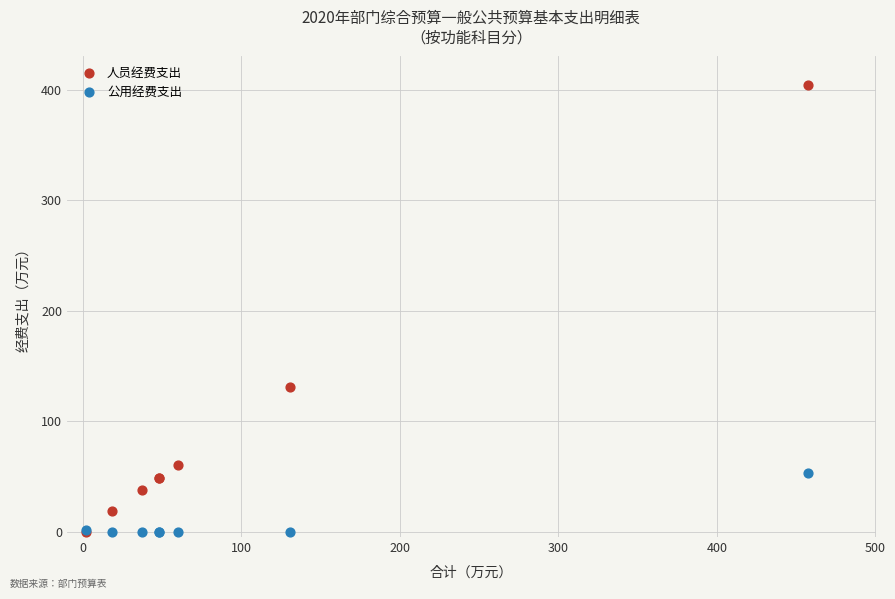

In the 人员经费支出 series, what Y value is closest to 202?

130.5